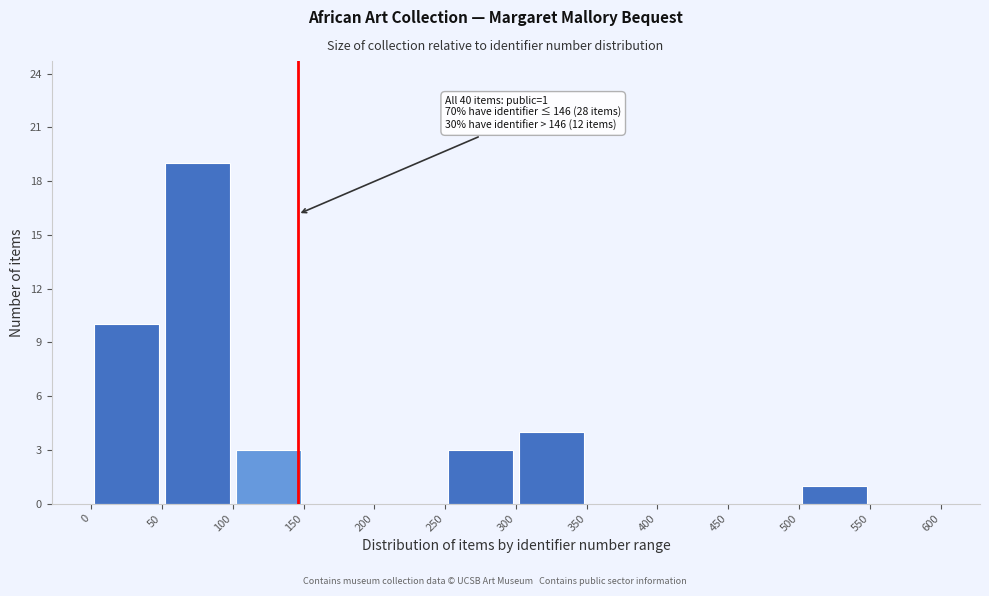

Which range on the x-axis has the tallest bar?

50 to 100